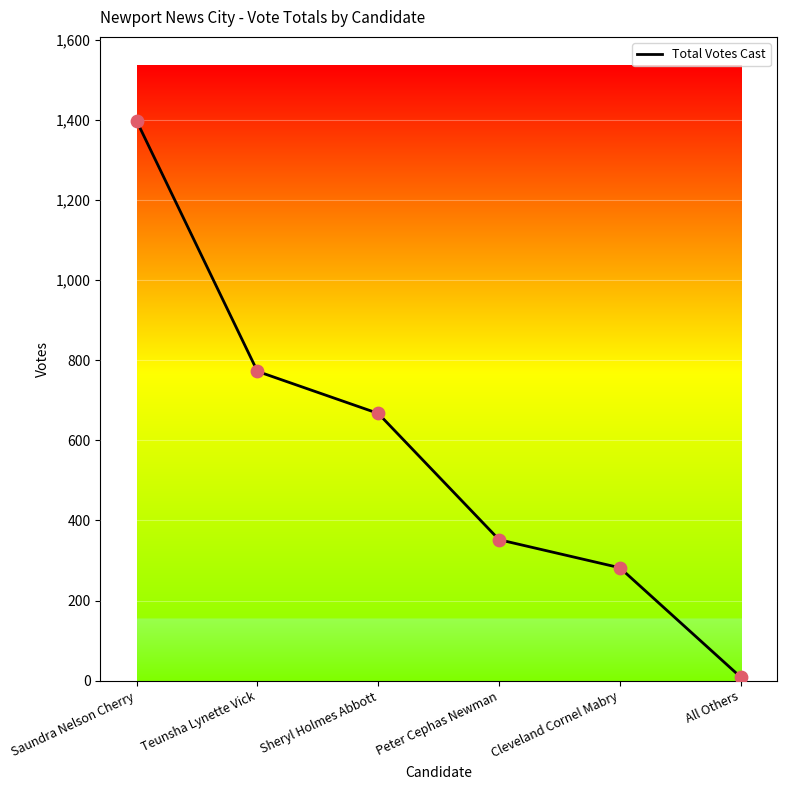

Which has a higher value, All Others or Cleveland Cornel Mabry?

Cleveland Cornel Mabry